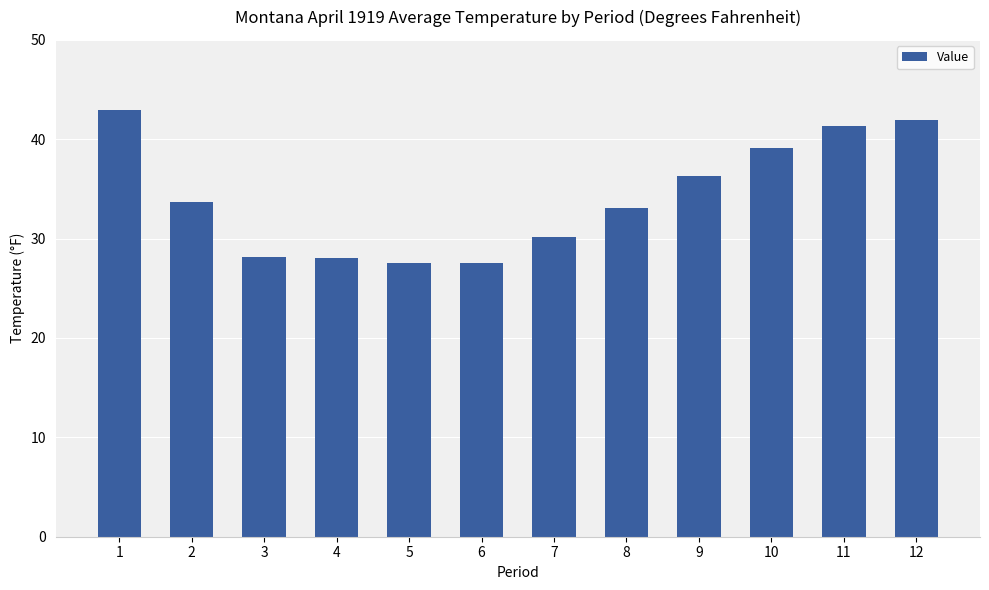

What is the value of the 3rd bar from the left?

28.1